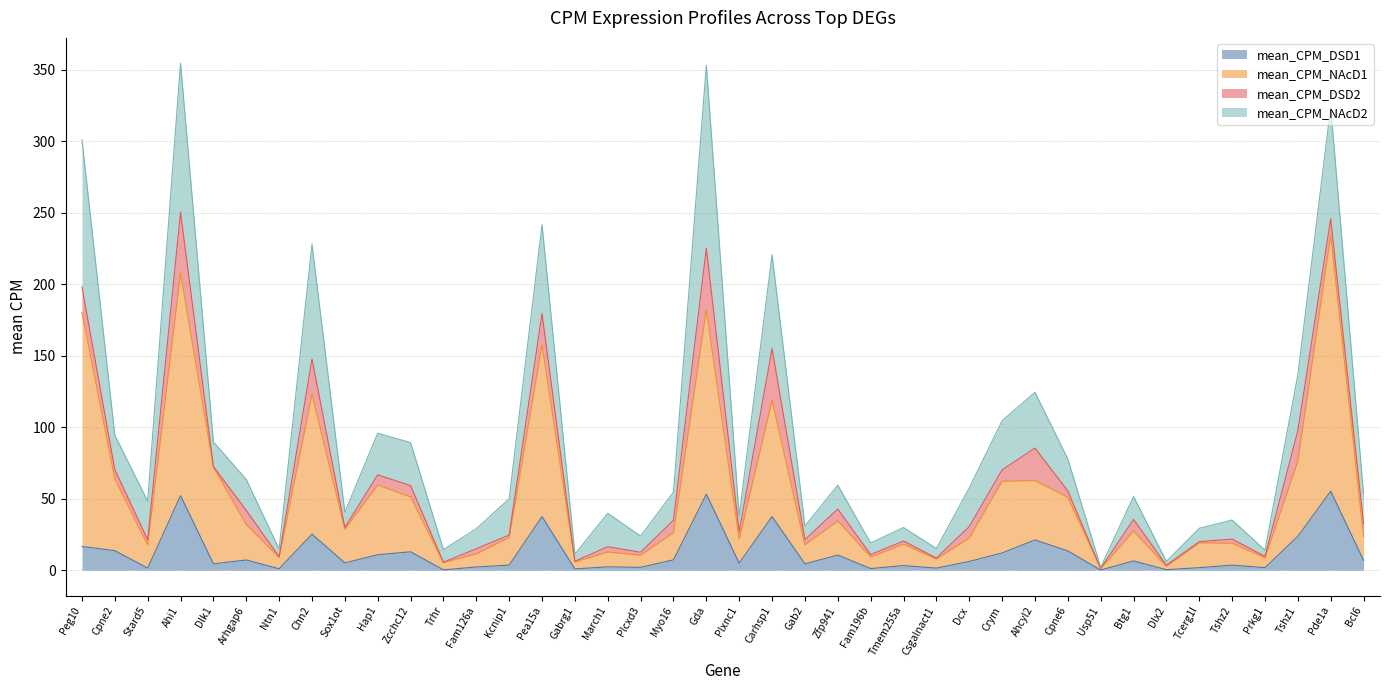

What is the difference between the maximum and second lowest values in the mean_CPM_DSD1 series?

55.0